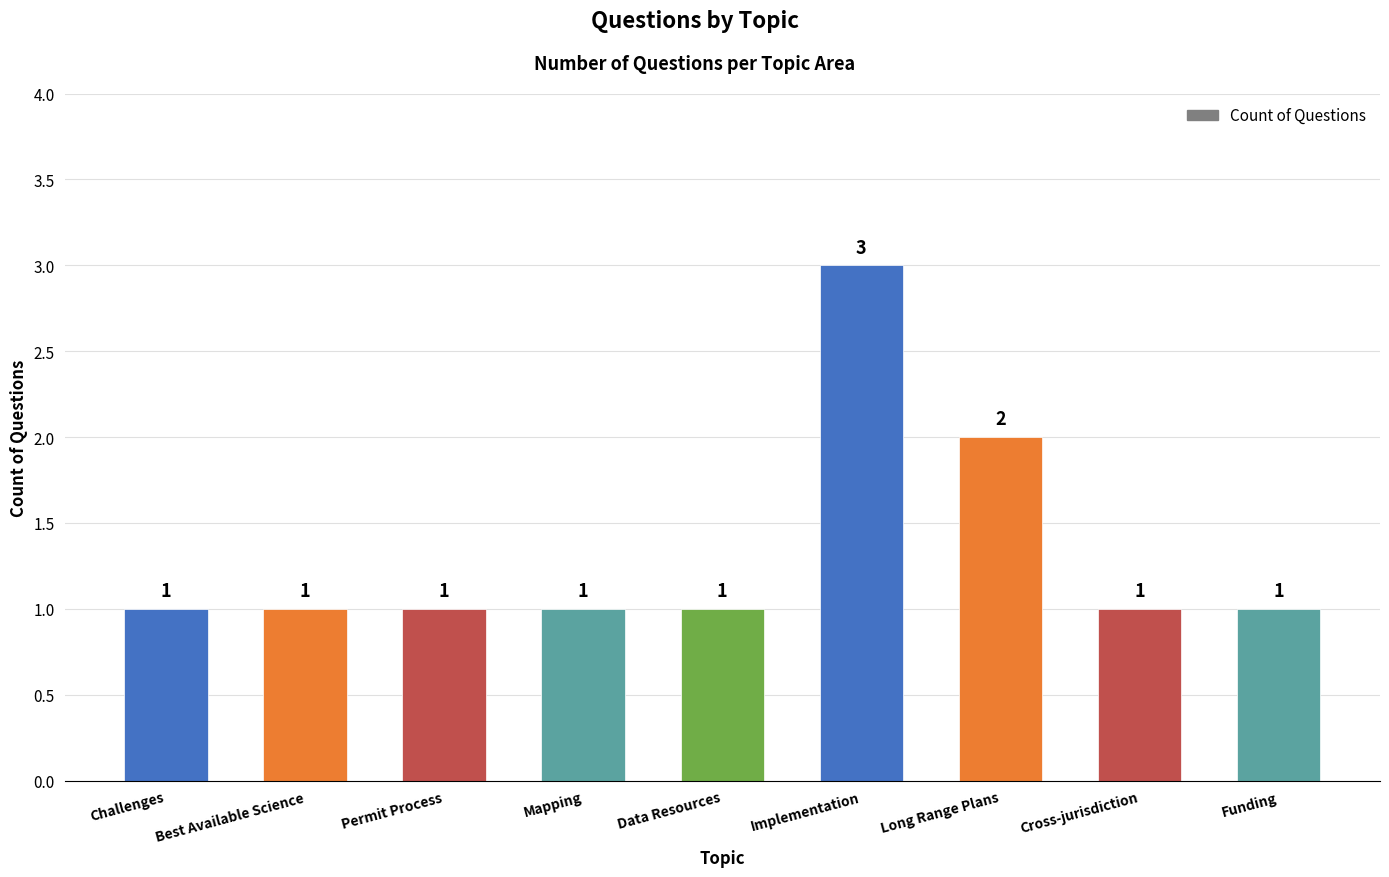

Approximately how many times larger is the value at Funding compared to Cross-jurisdiction?

1.0